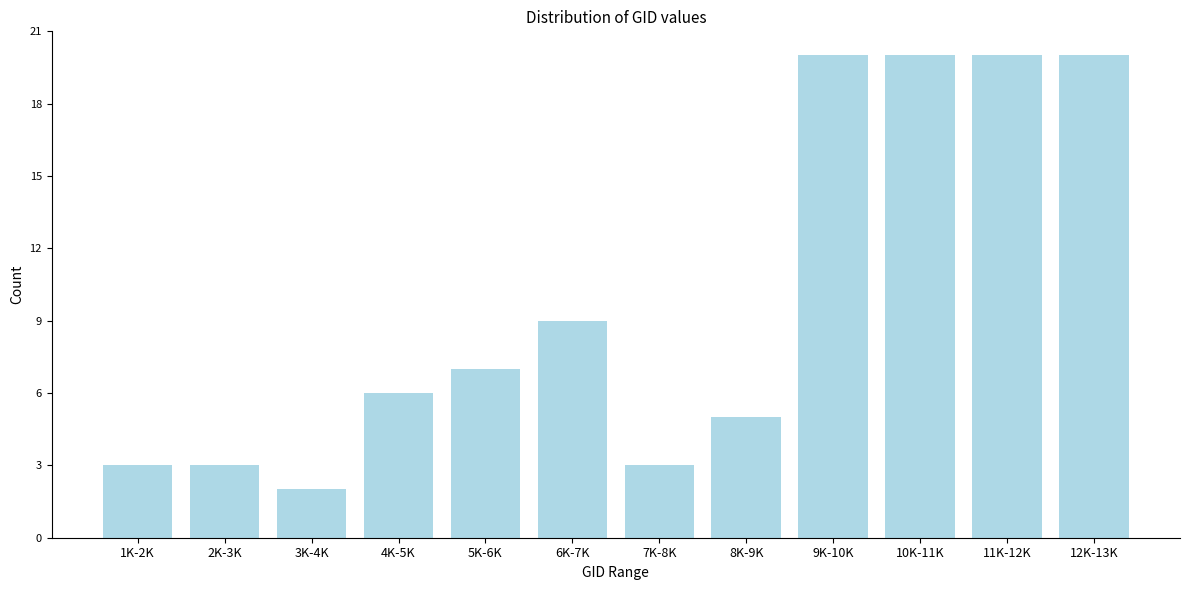

Reading left to right, extract all data points from this chart.

3	3	2	6	7	9	3	5	20	20	20	20